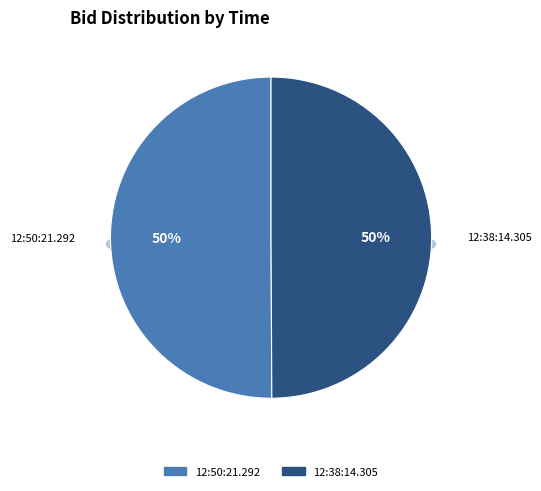

To the nearest percent, what is the average slice percentage?

50%